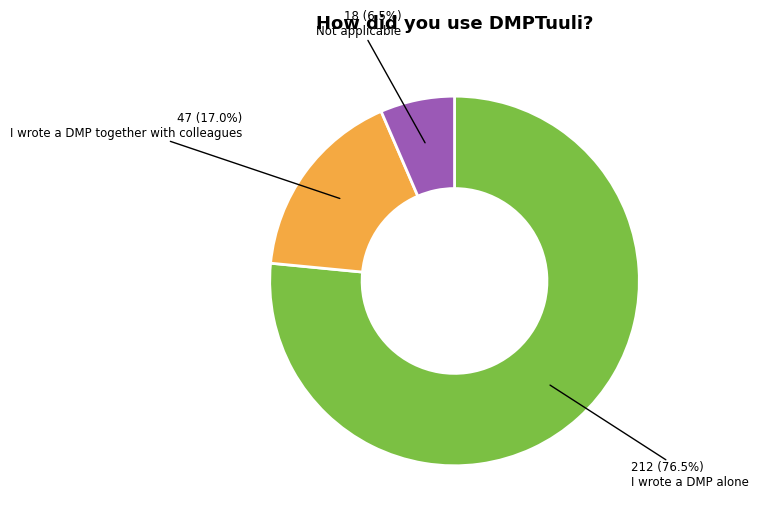

Is there a majority slice in this chart?

Yes